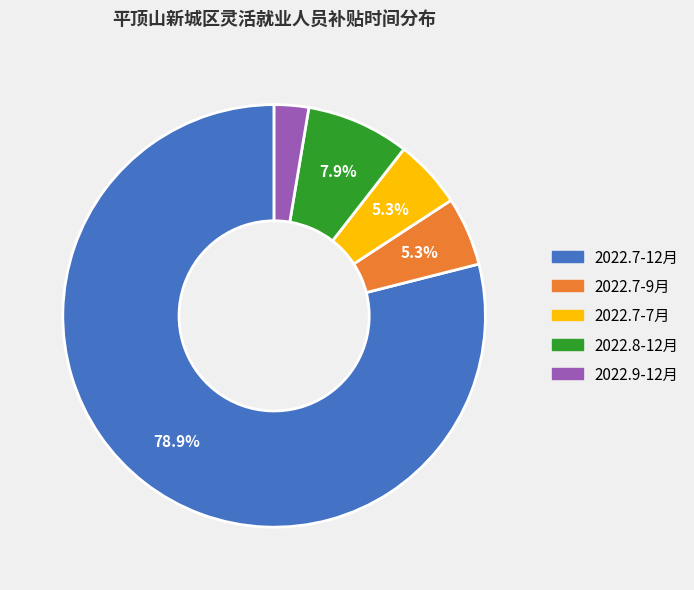

Is there any slice that represents more than half of the pie?

Yes